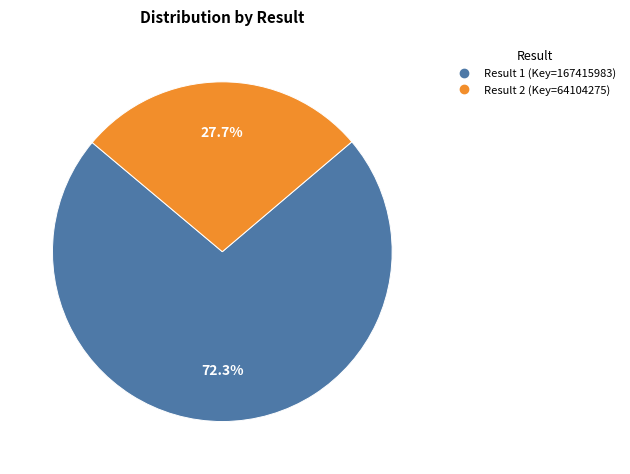

Is there any slice that represents more than half of the pie?

Yes